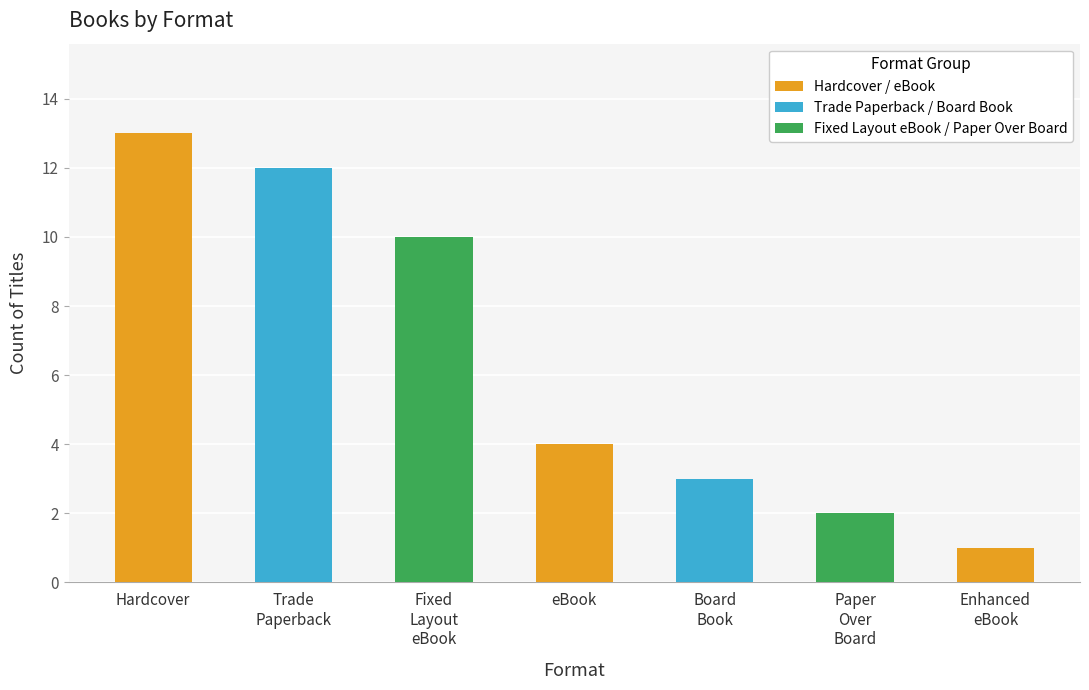

How many data points are less than 4?

3